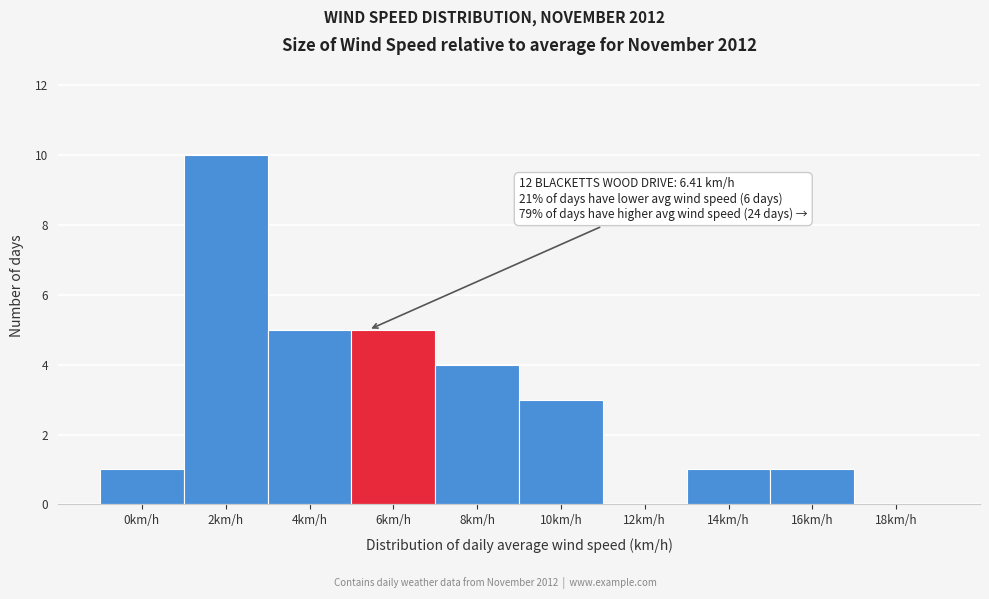

Reading right to left, transcribe all the data shown in this chart.

18km/h=0	16km/h=1	14km/h=1	12km/h=0	10km/h=3	8km/h=4	6km/h=5	4km/h=5	2km/h=10	0km/h=1